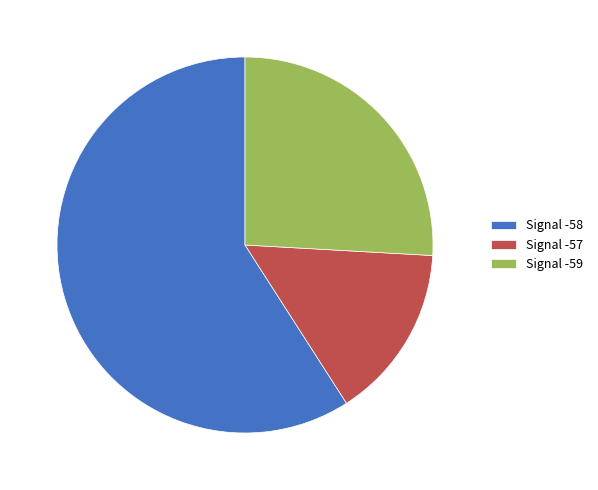

Is the sum of Signal -57 and Signal -59 greater than half?

No